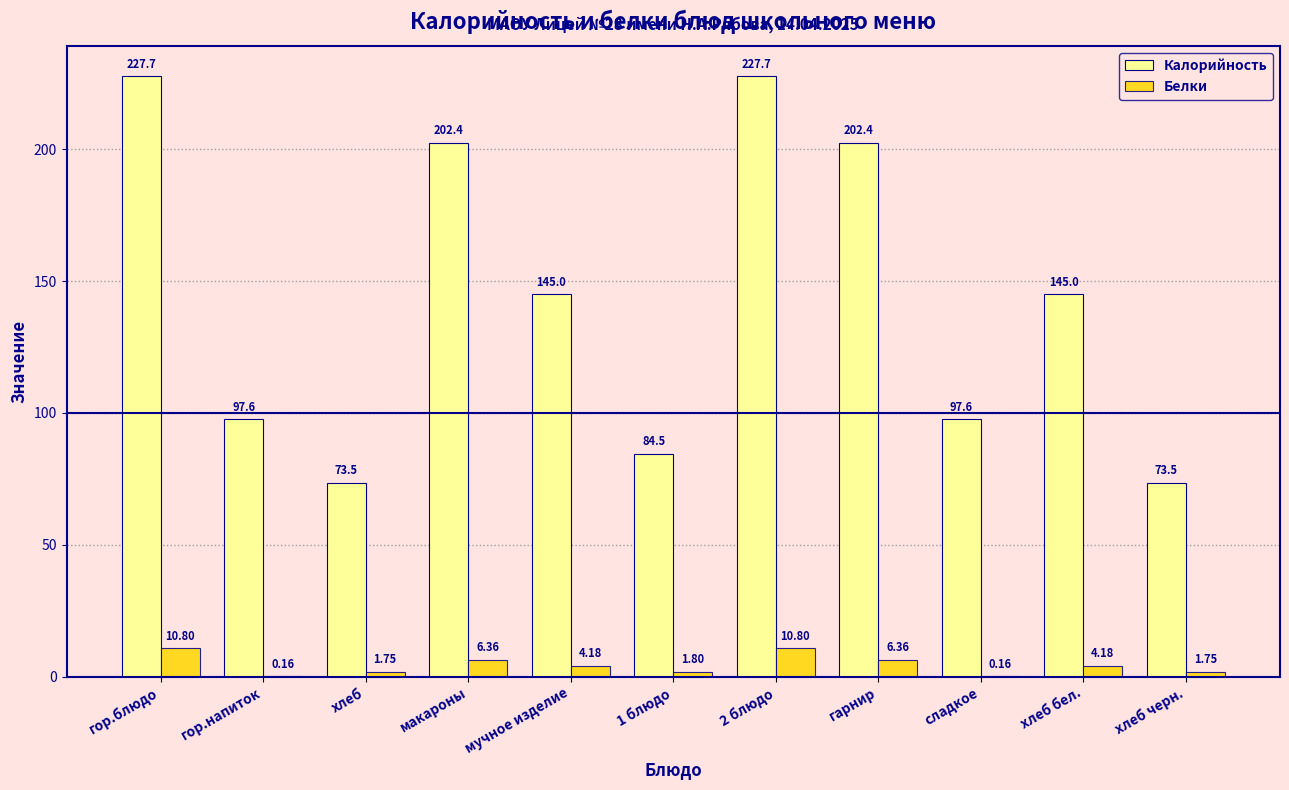

Is the value of Калорийность at хлеб greater than the value of Белки at мучное изделие?

Yes